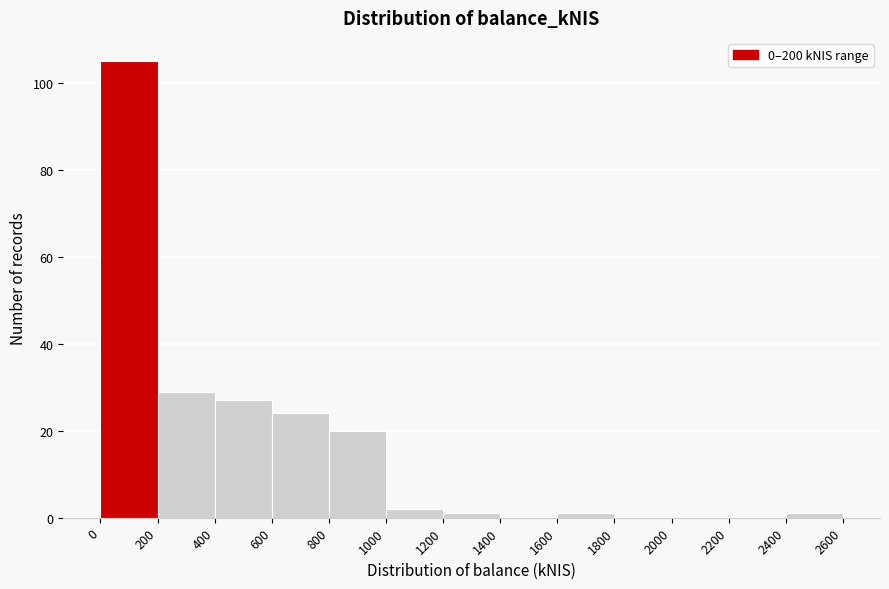

What is the height of the bar covering 600 to 800 on the x-axis? The values are not printed on the chart, so give them approximately, as read against the axis.

24